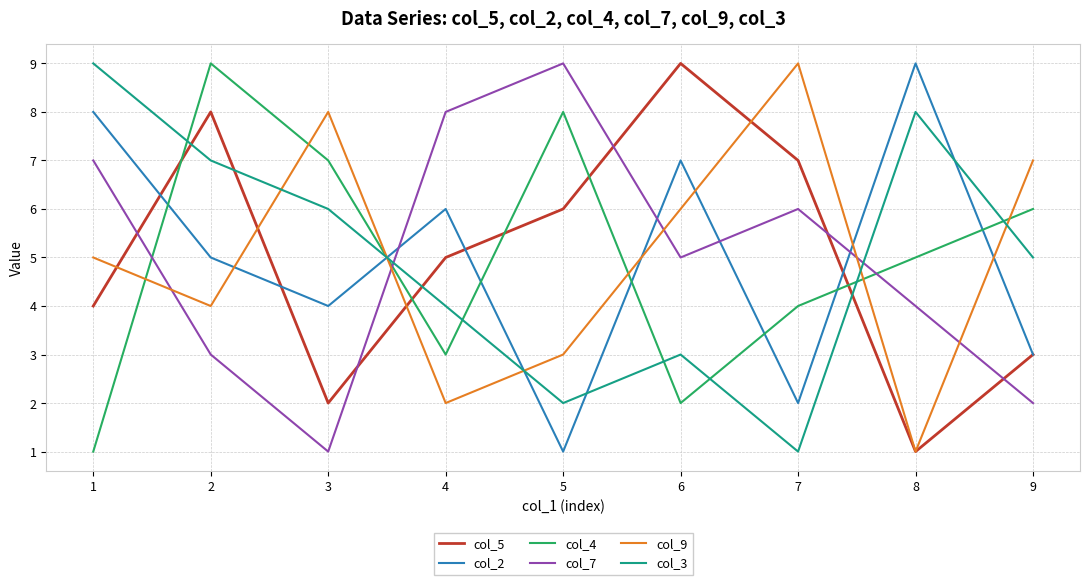

At which category does col_4 reach its first local peak?

2